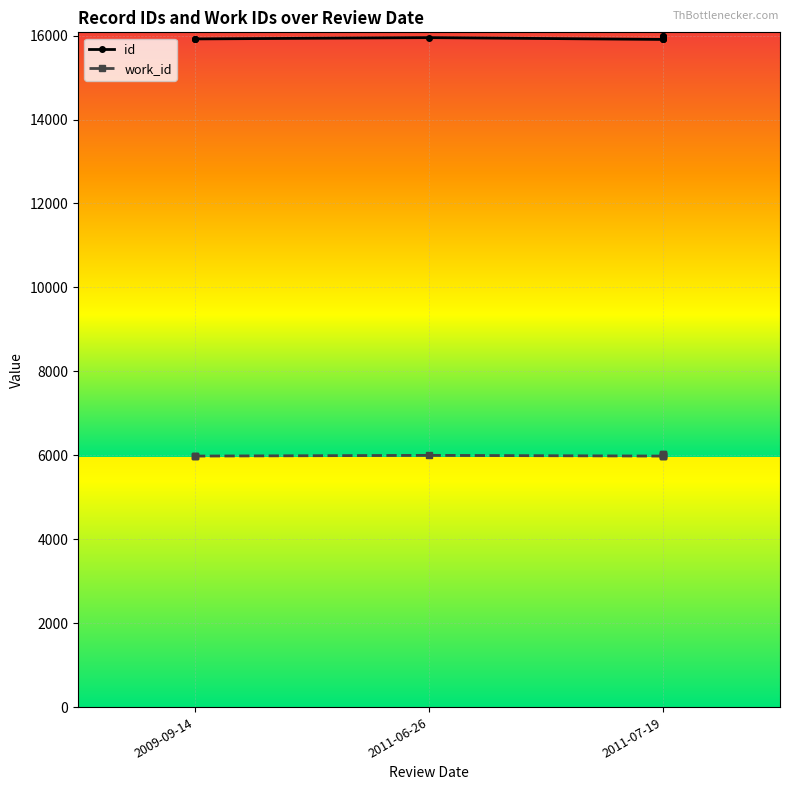

Rank the series at 5 from highest to lowest value.

id, work_id